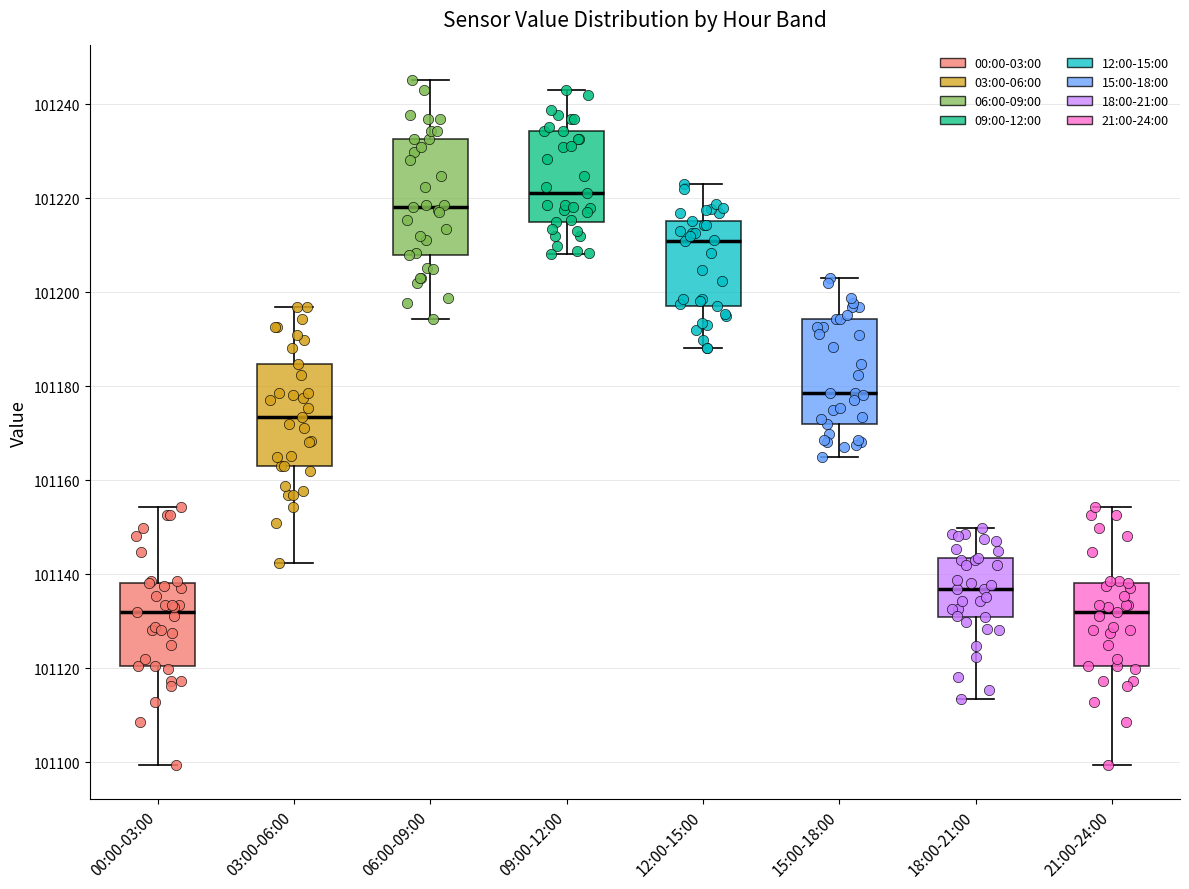

Where is the lower edge of the box for 06:00-09:00 on the y-axis? The values are not printed on the chart, so give them approximately, as read against the axis.

101208